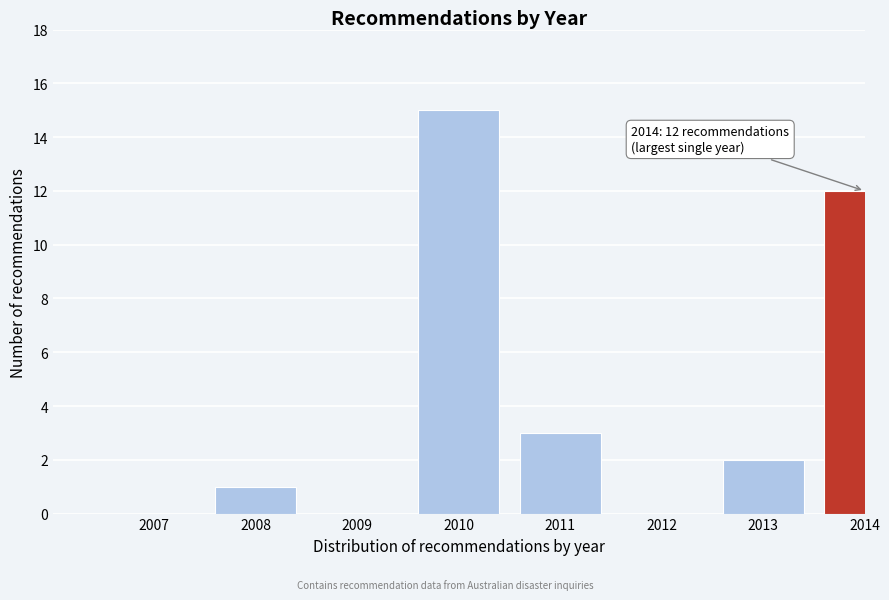

Reading right to left, extract all data points from this chart.

2014=12	2013=2	2012=0	2011=3	2010=15	2009=0	2008=1	2007=0